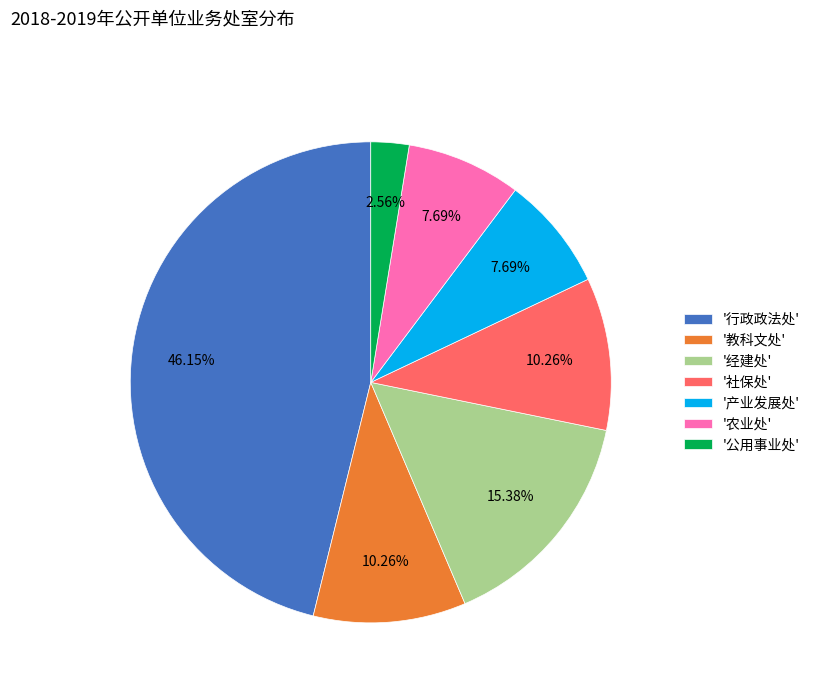

Is the sum of '农业处' and '教科文处' greater than half?

No